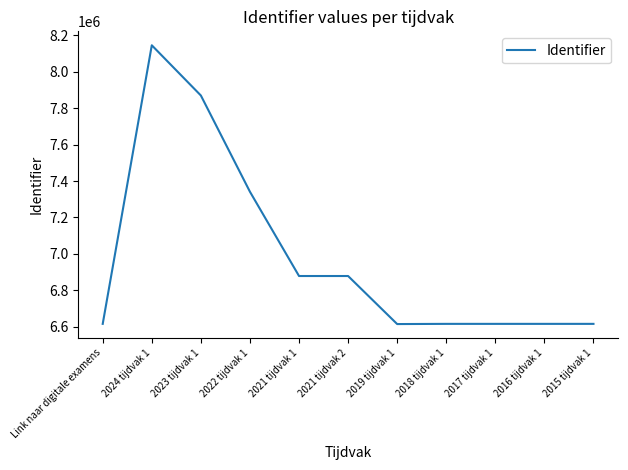

What is the approximate value at Link naar digitale examens?

6615938